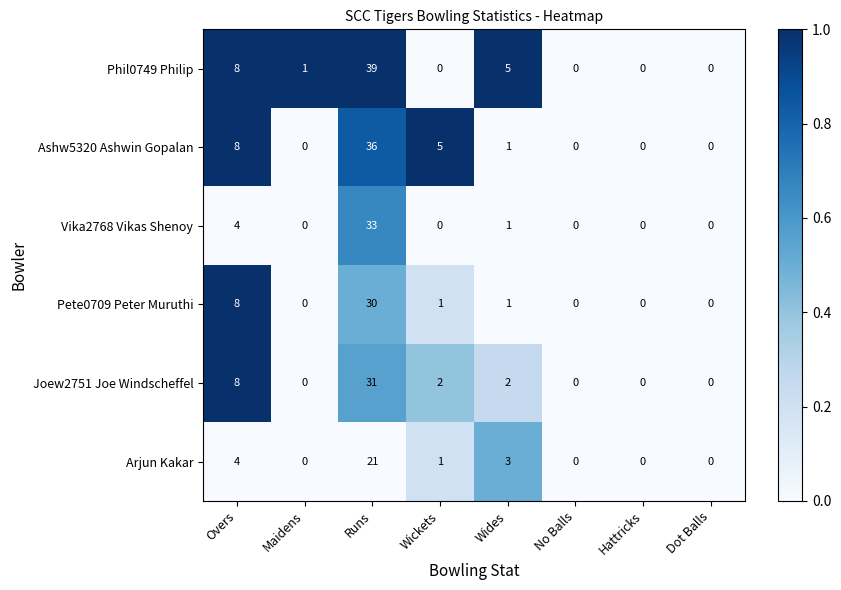

List the series in order of their peak value, lowest first.

Arjun Kakar, Pete0709 Peter Muruthi, Joew2751 Joe Windscheffel, Vika2768 Vikas Shenoy, Ashw5320 Ashwin Gopalan, Phil0749 Philip